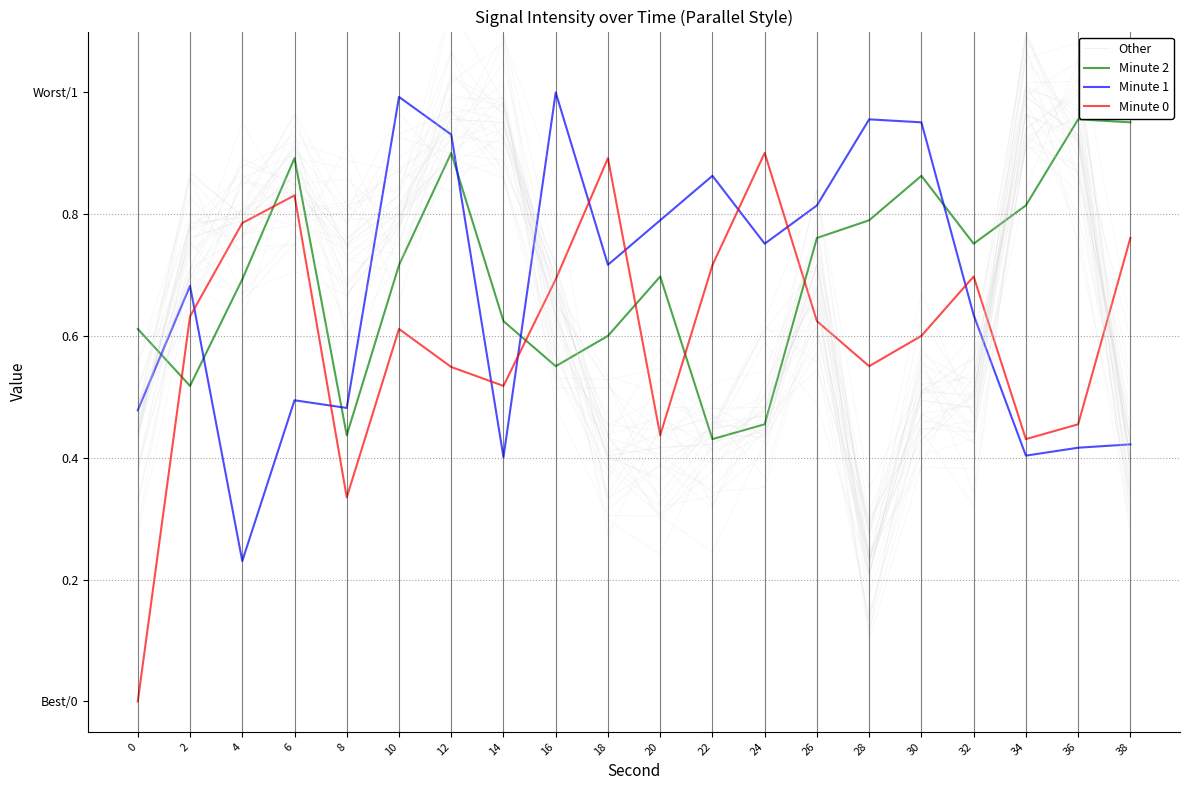

Between 12 and 28, which series saw the biggest shift?

Other